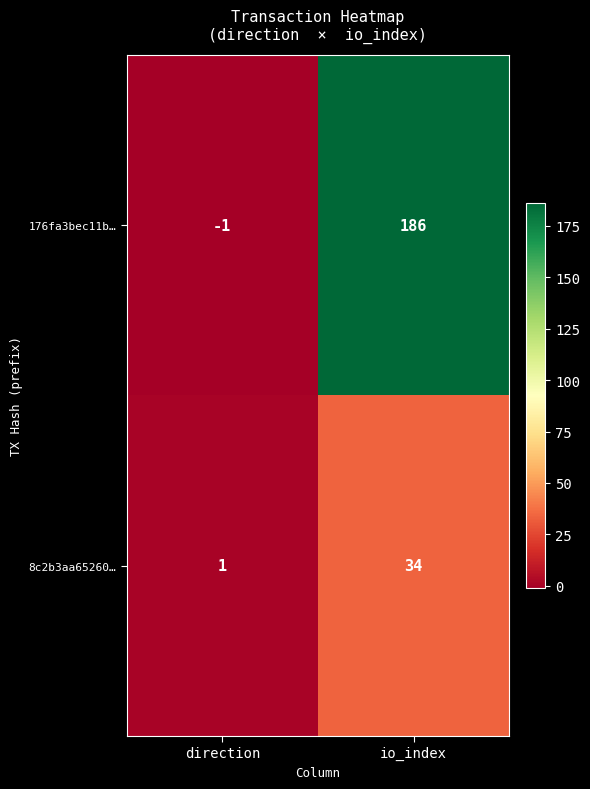

Reading left to right, extract all data points from this chart.

176fa3bec11b…: -1	186
8c2b3aa65260…: 1	34